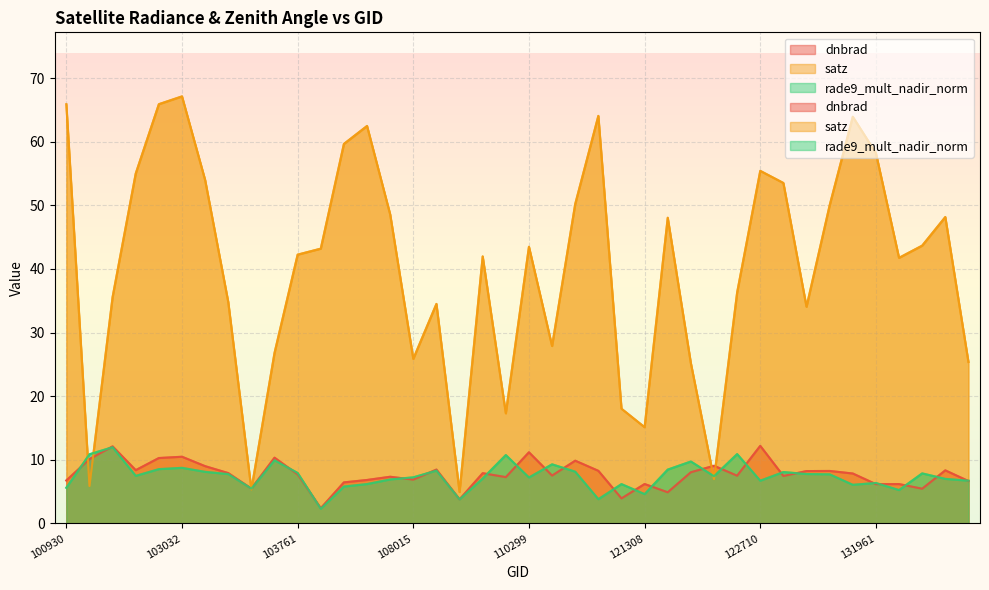

How many lines are shown in the chart?

3